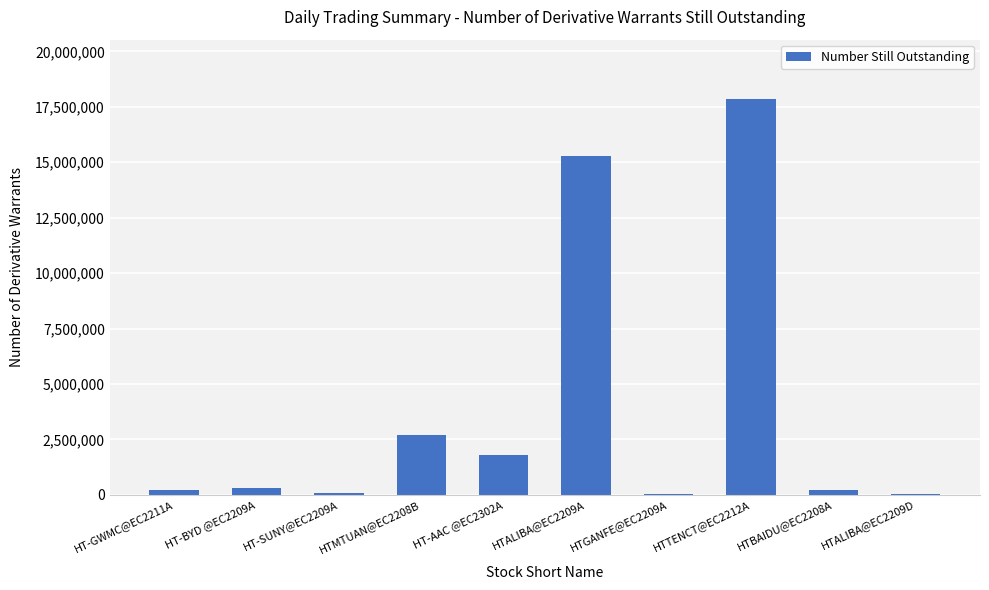

Is it true that the value at HTTENCT@EC2212A is 6776134?

False